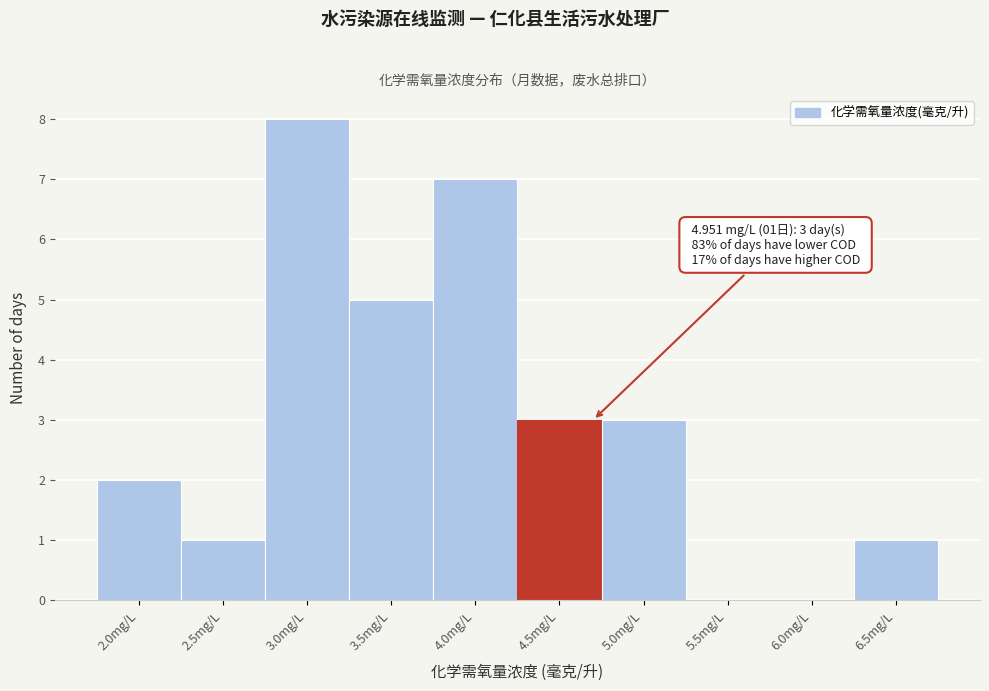

Reading left to right, what are all the values shown in this chart?

2.0mg/L=2	2.5mg/L=1	3.0mg/L=8	3.5mg/L=5	4.0mg/L=7	4.5mg/L=3	5.0mg/L=3	5.5mg/L=0	6.0mg/L=0	6.5mg/L=1